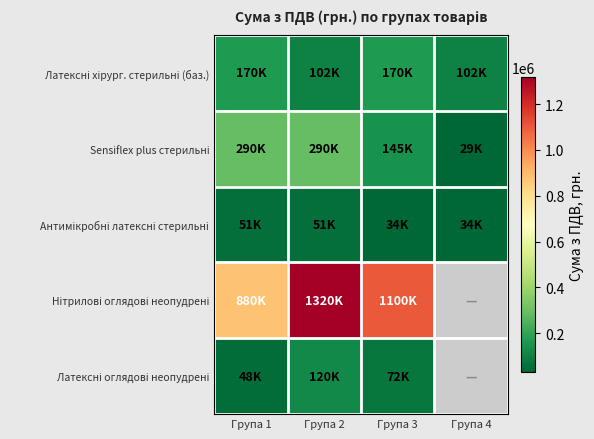

True or false: Антимікробні латексні стерильні has a value of 88533.0 at Група 2.

False